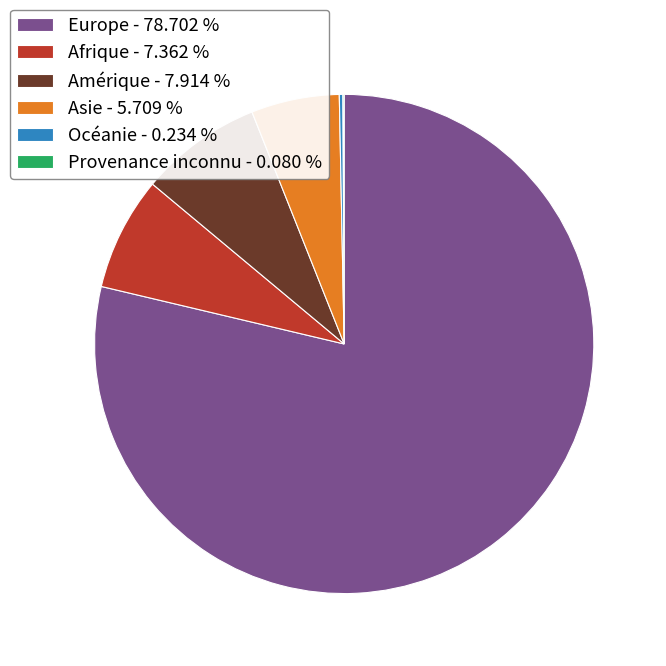

Is there a majority slice in this chart?

Yes